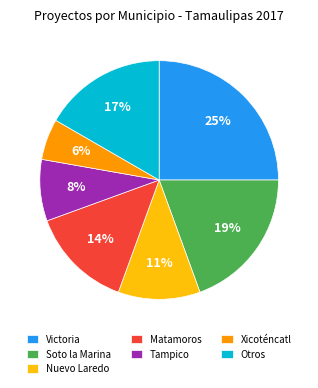

Does any single category account for the majority?

No